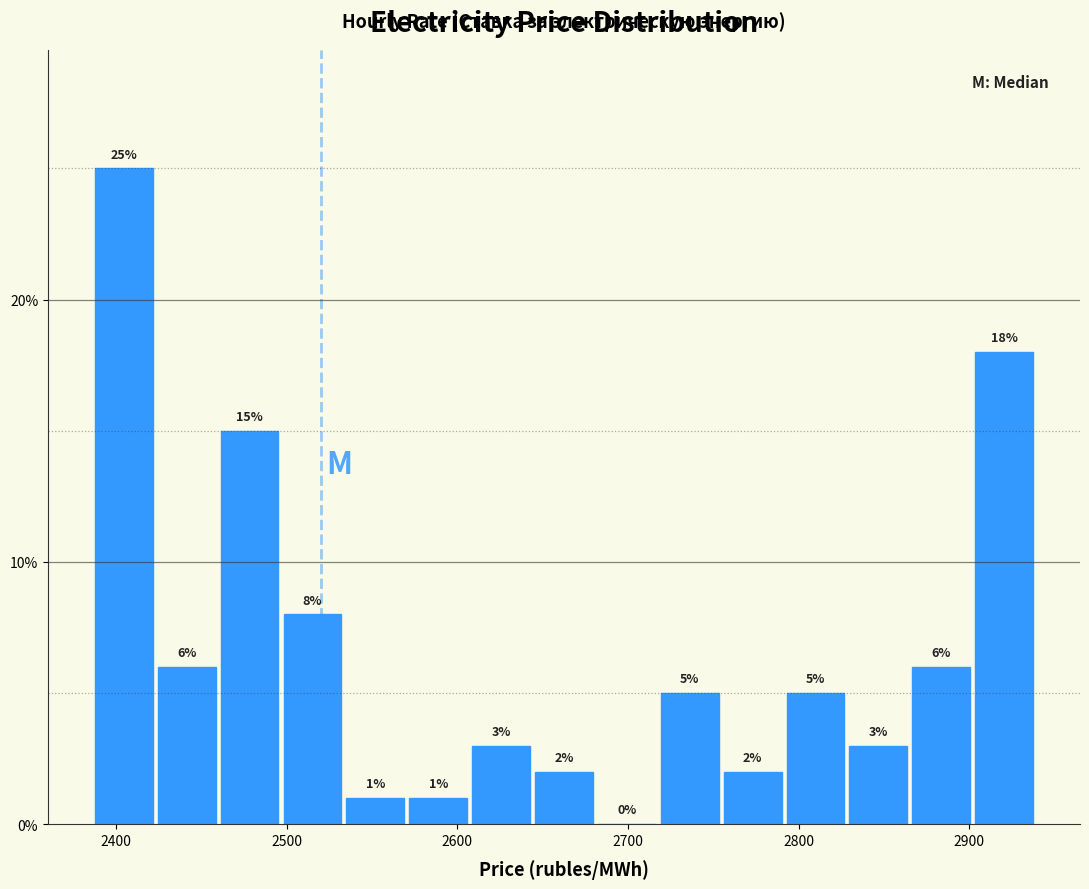

Read against the x-axis, roughly where is the centre of the tallest bar?

2400